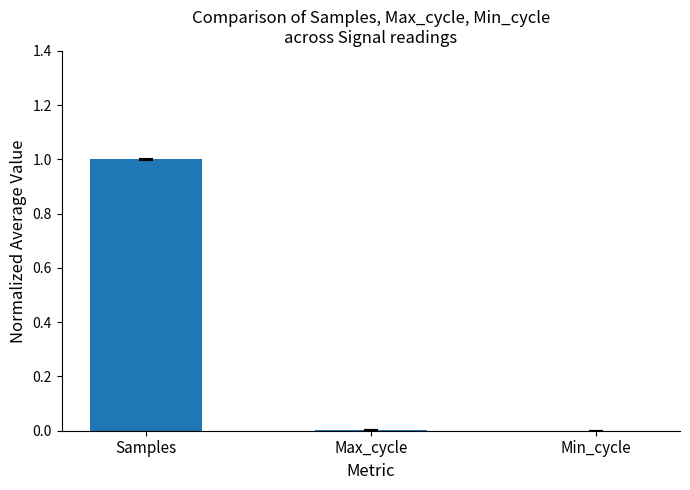

Between Max_cycle and Samples, which is larger?

Samples